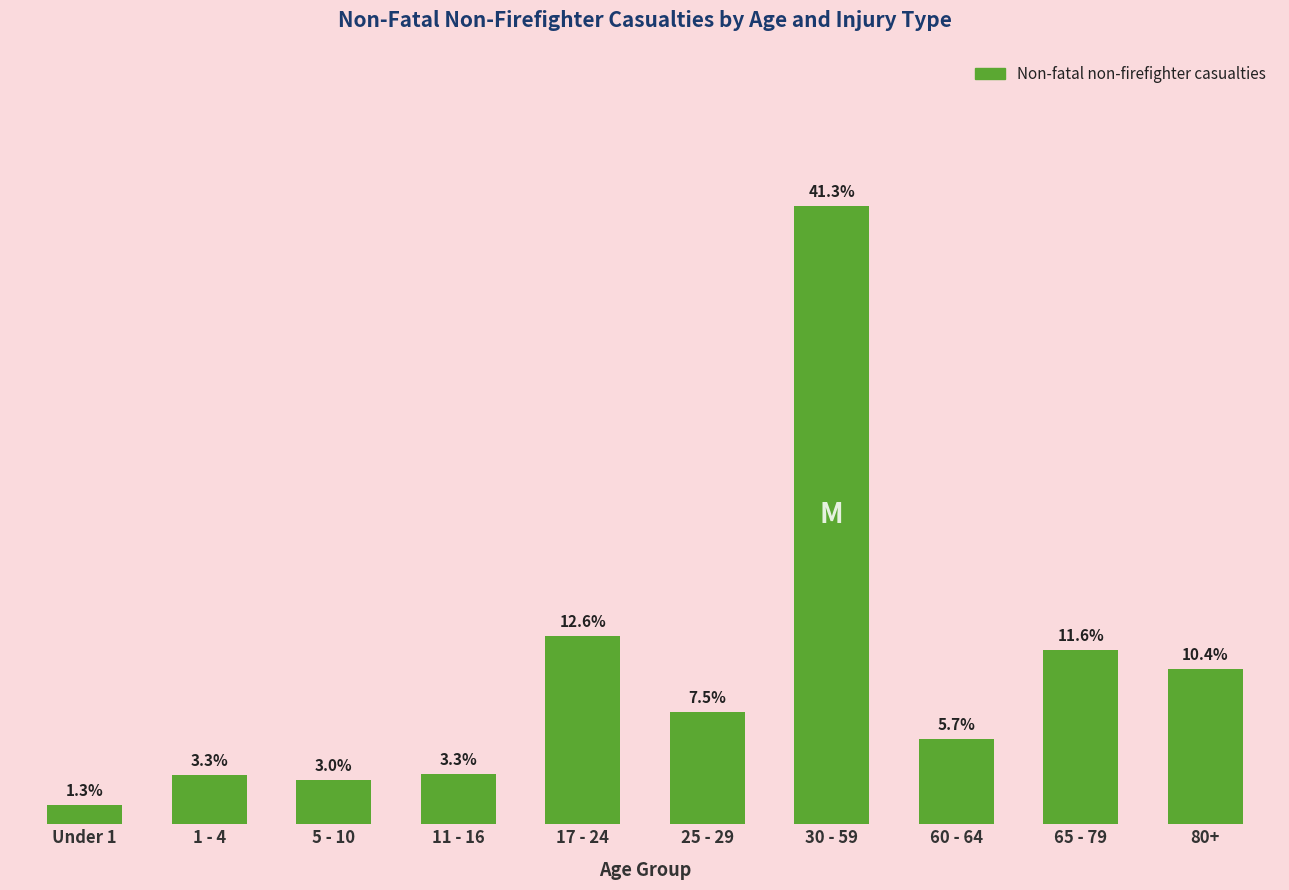

Between 5 - 10 and 11 - 16, which is larger?

11 - 16